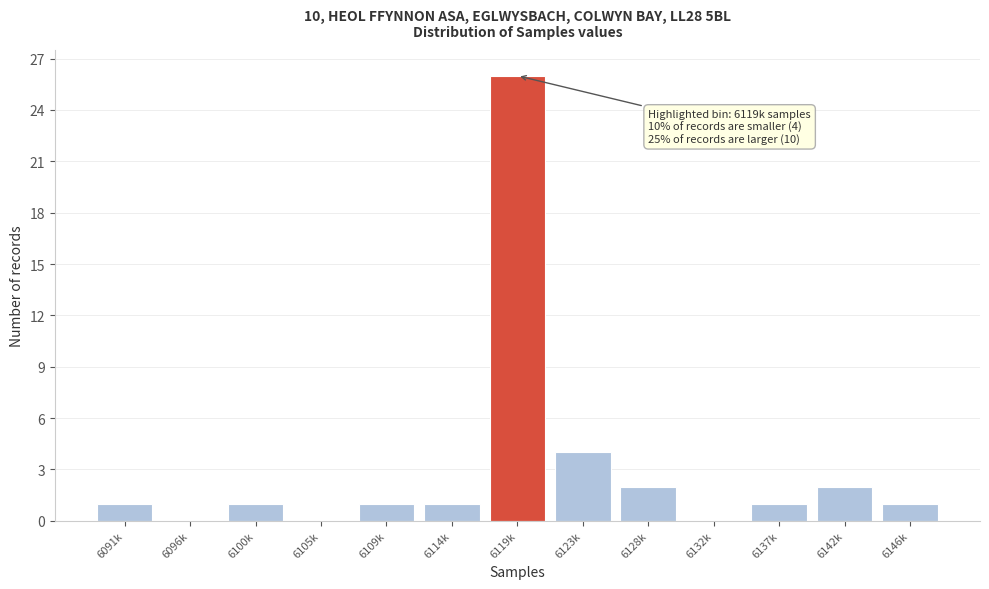

Reading left to right, list all the values displayed in this chart.

6091k=1	6096k=0	6100k=1	6105k=0	6109k=1	6114k=1	6119k=26	6123k=4	6128k=2	6132k=0	6137k=1	6142k=2	6146k=1